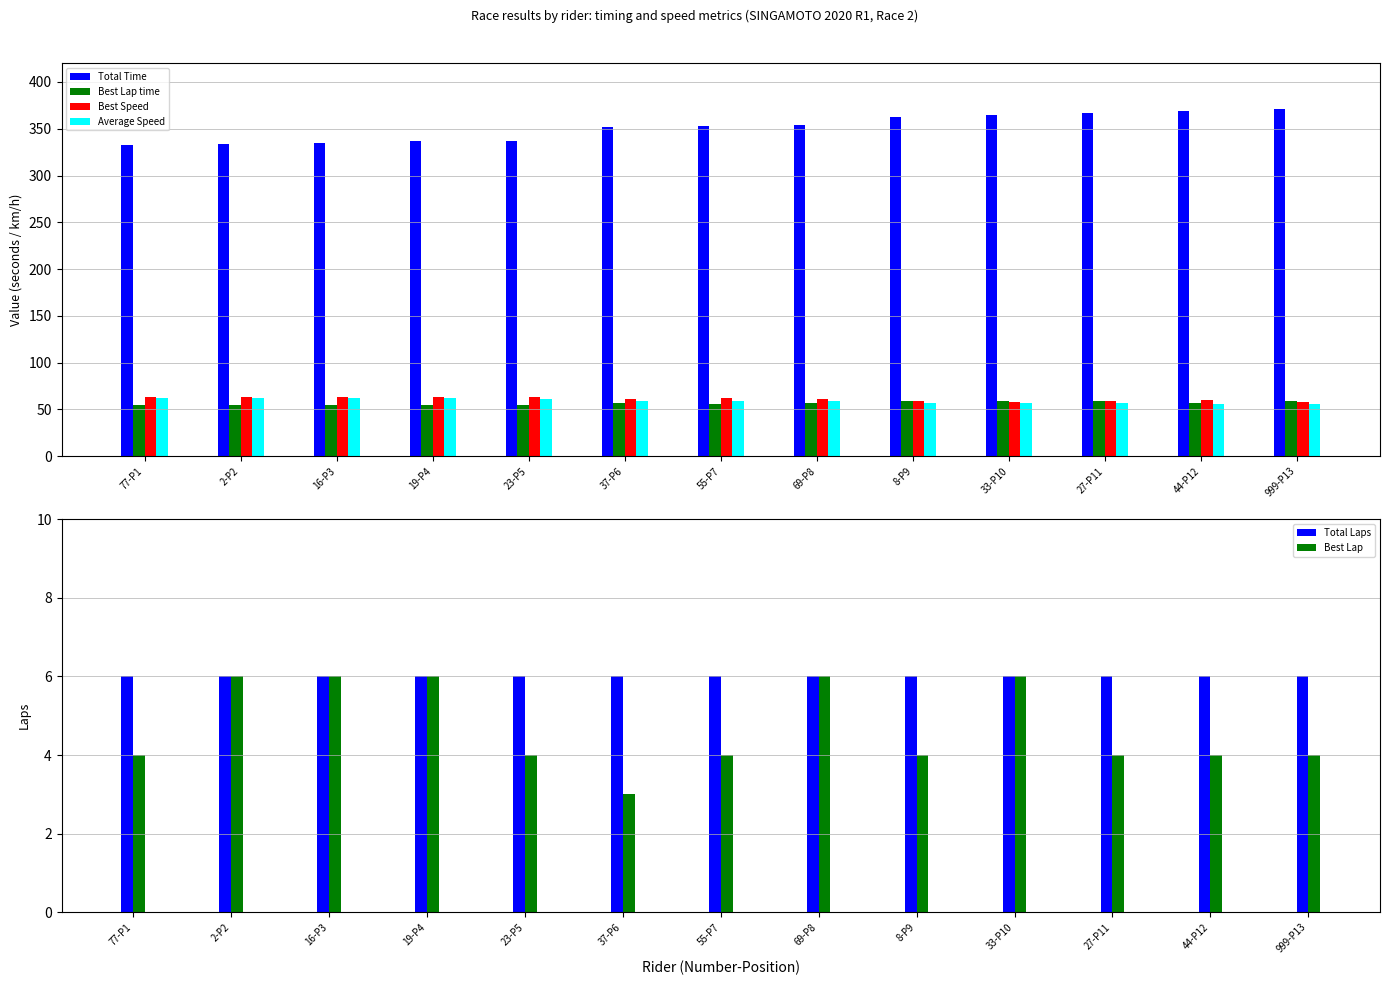

What is the label of the 3rd bar from the right?

27-P11